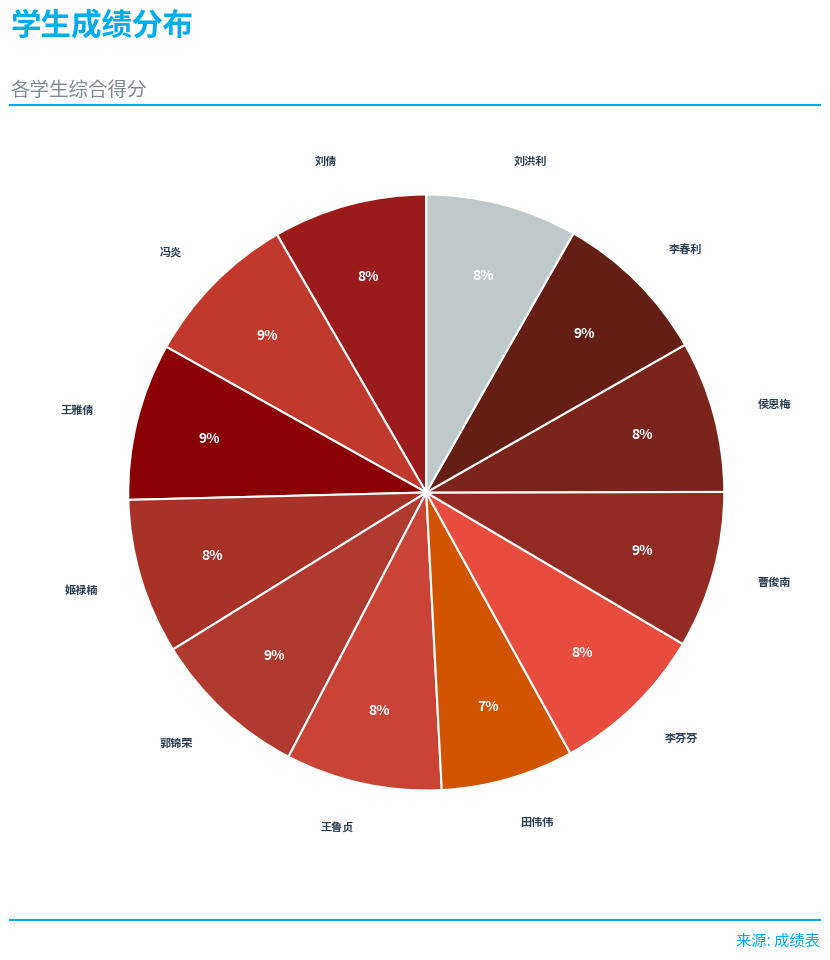

Between 田伟伟 and 王雅倩, which is larger?

王雅倩